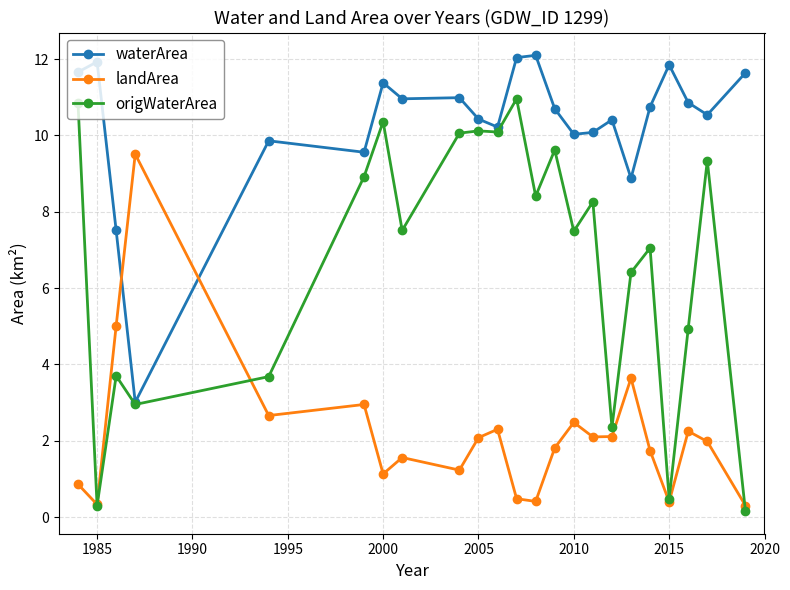

Rank the series by their average value, from lowest to highest.

landArea, origWaterArea, waterArea